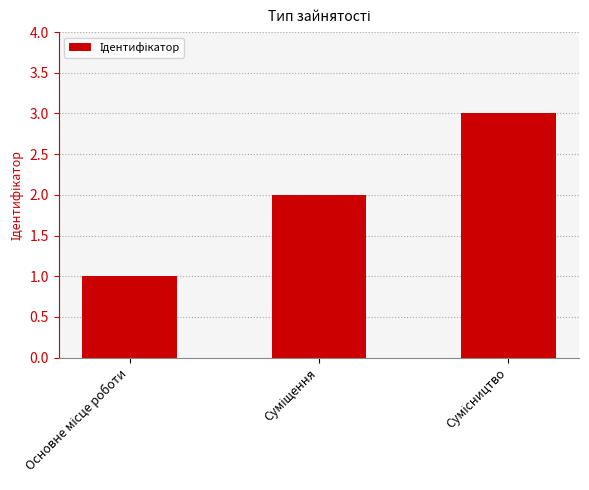

What is the sum of all values?

6